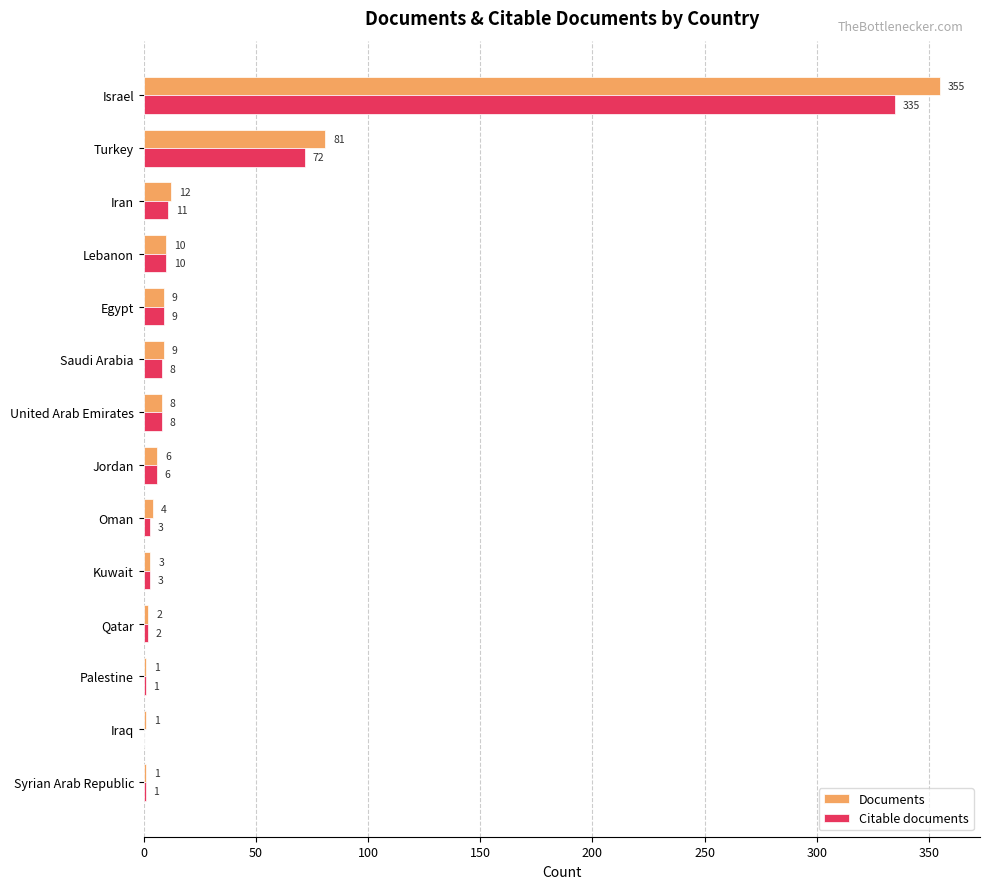

What is the sum of the Documents values at Iran and Palestine?

13